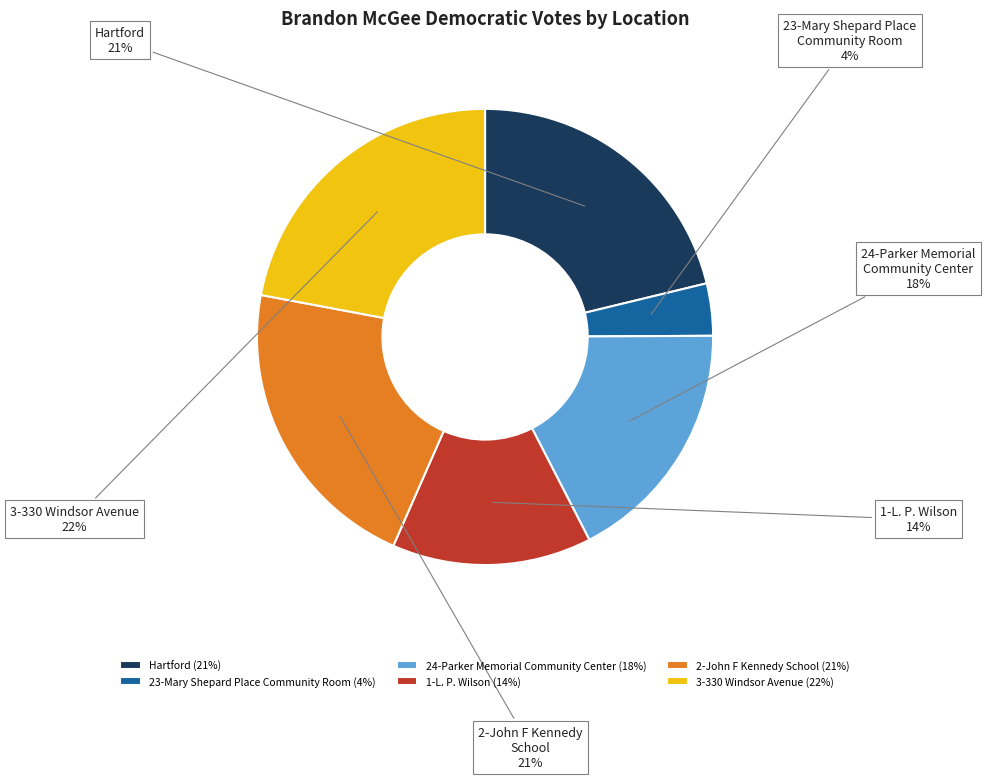

How many slices are in this pie chart?

6